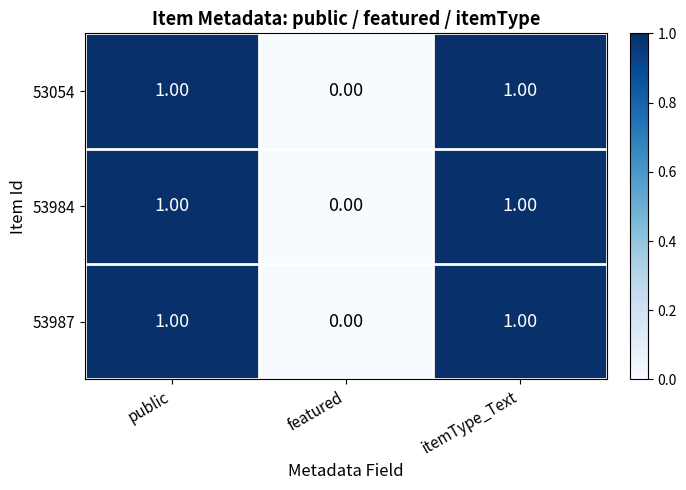

What is the total value across all series at public?

3